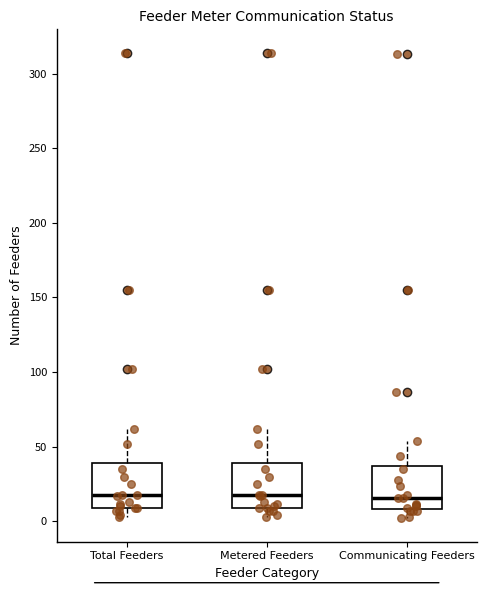

Where does the upper whisker of the box for Total Feeders end on the y-axis? The values are not printed on the chart, so give them approximately, as read against the axis.

60